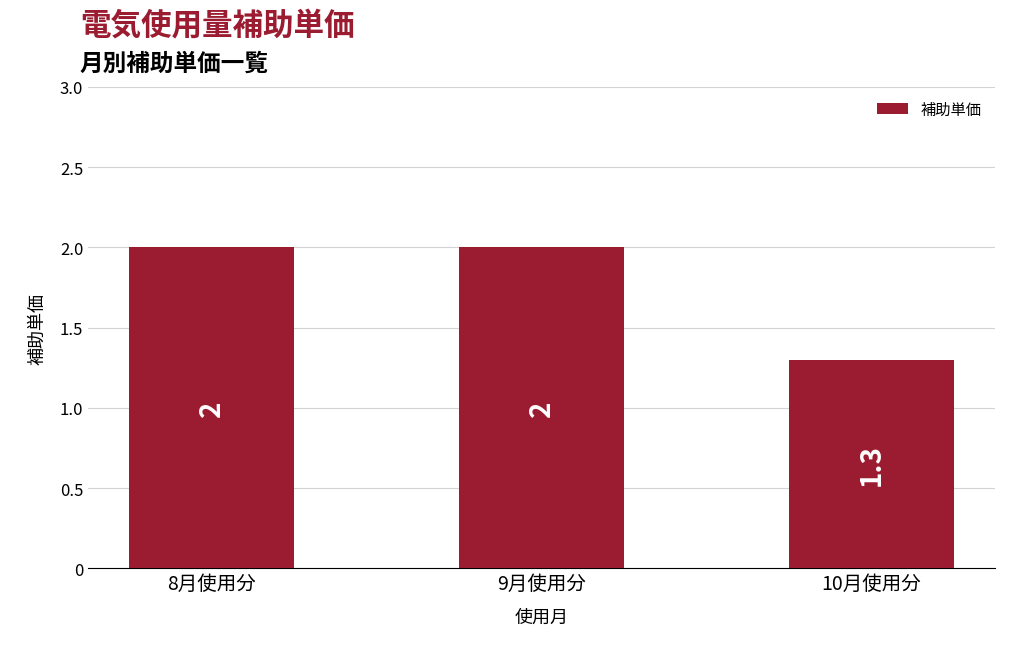

Where is the data nearest to the value 1?

10月使用分